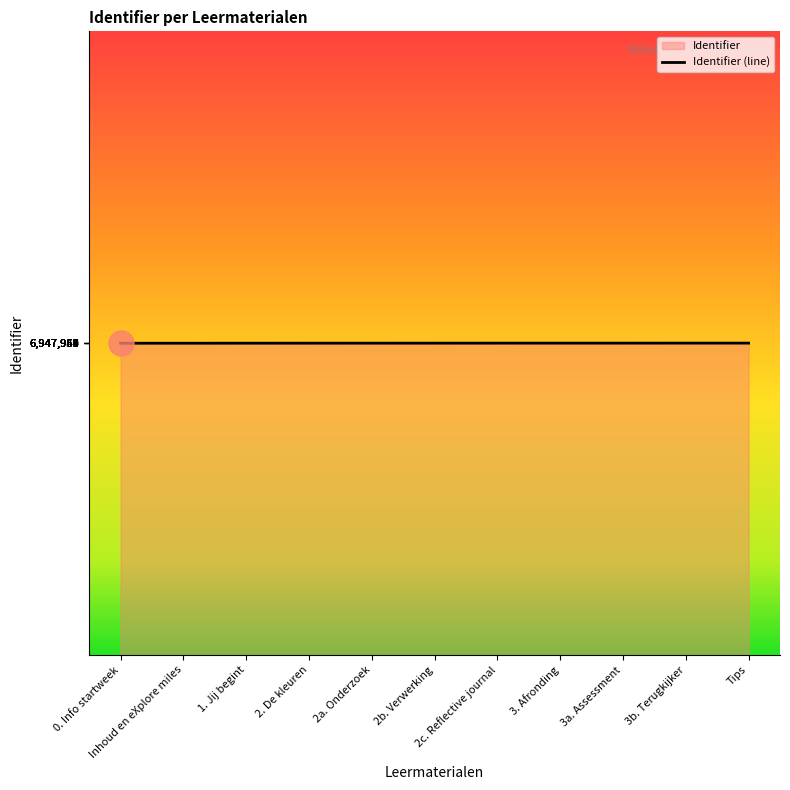

Reading right to left, what are all the values shown in this chart?

6947969	6947968	6947966	6947965	6947963	6947961	6947959	6947958	6947955	6947951	6947949